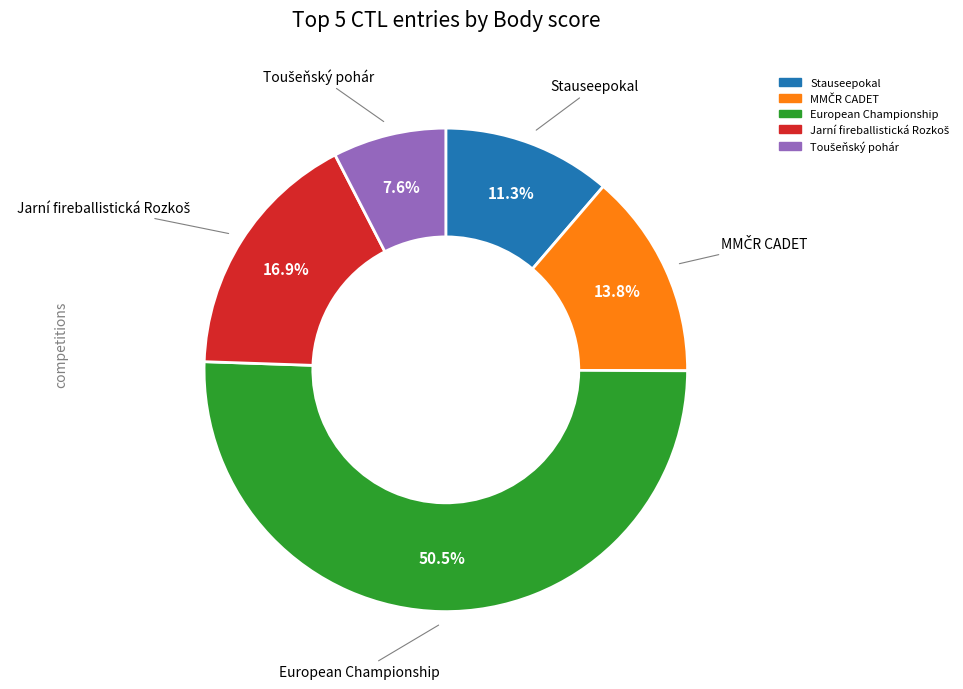

Does any single category account for the majority?

Yes